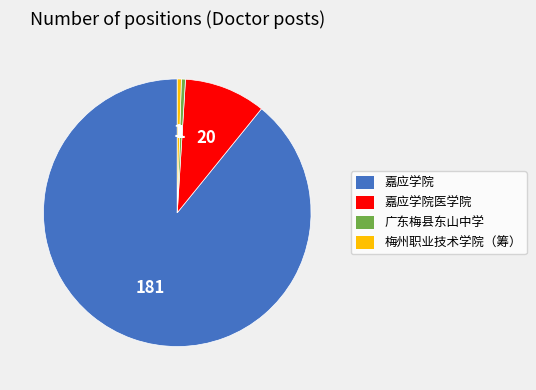

Is there a majority slice in this chart?

Yes